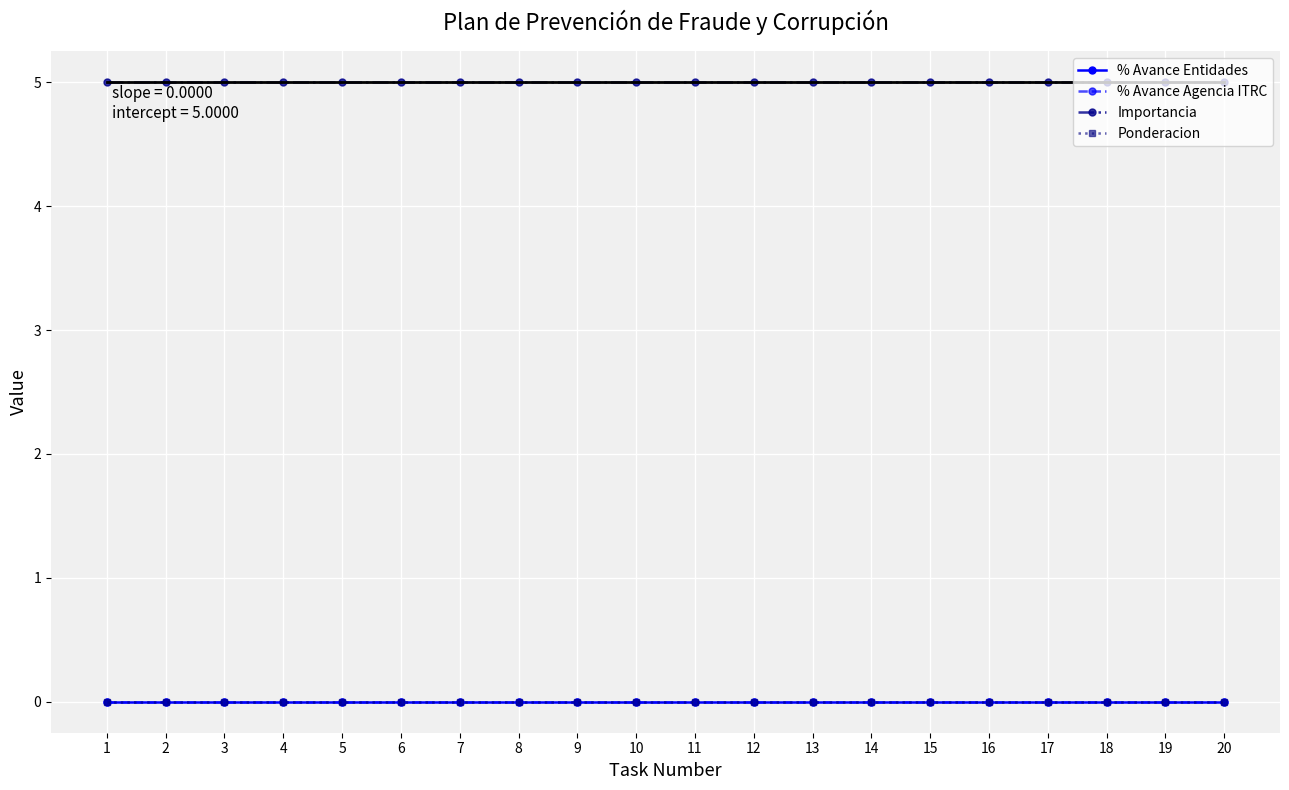

True or false: Ponderacion and Importancia cross at least once.

False